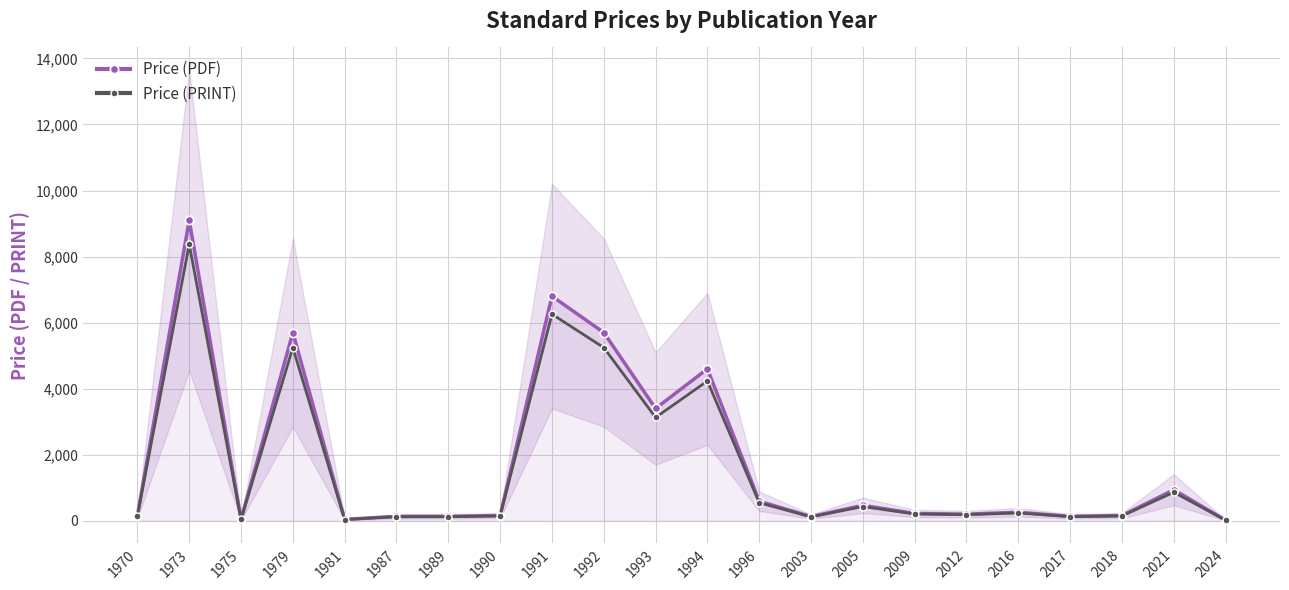

The Price (PDF) series shows 593.0 at 1996. True or false?

True